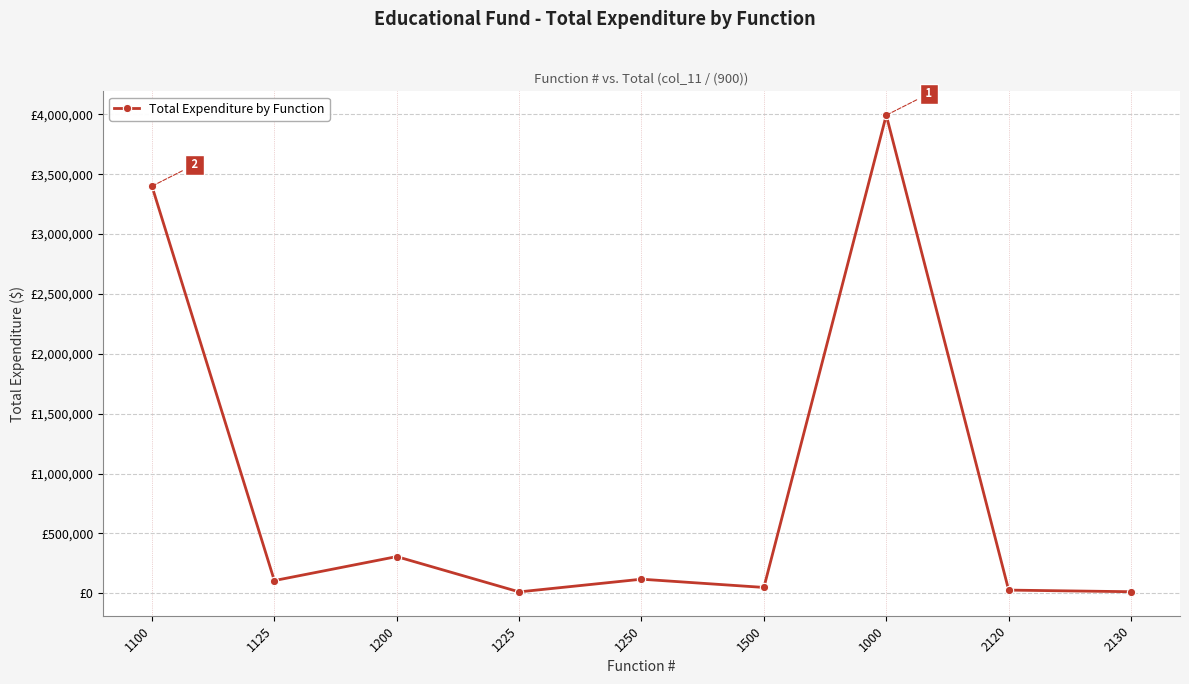

What is the label of the 8th point from the left?

2120